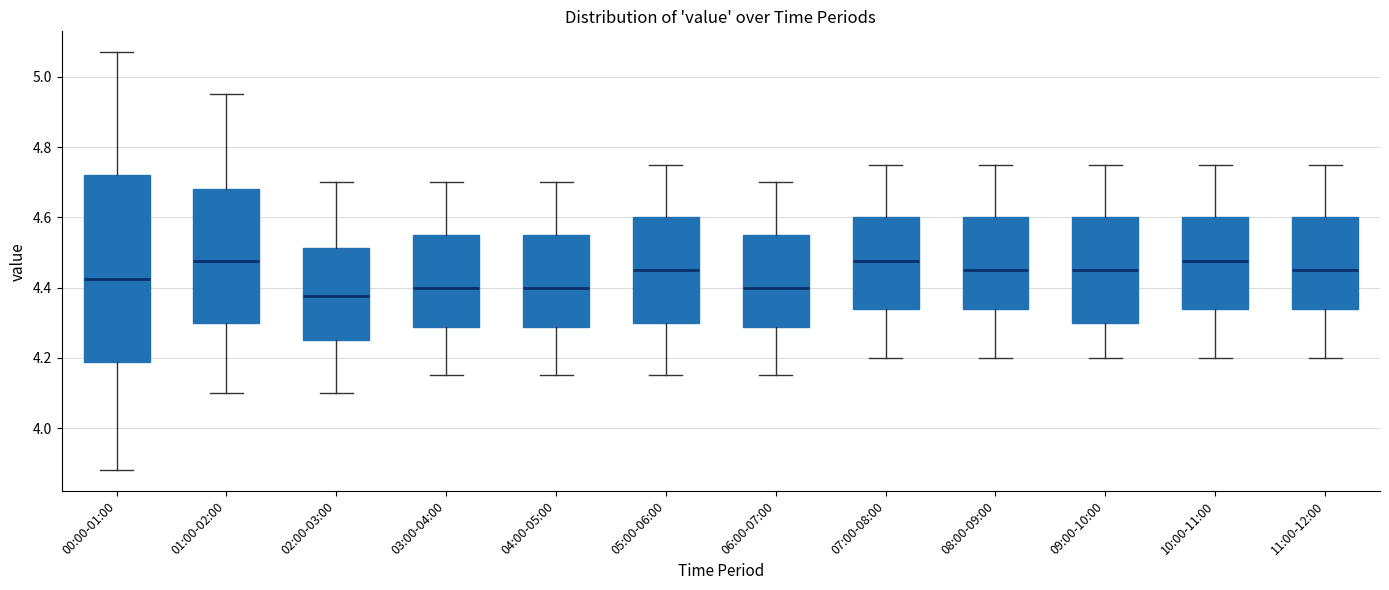

Which box has the lowest median line?

02:00-03:00